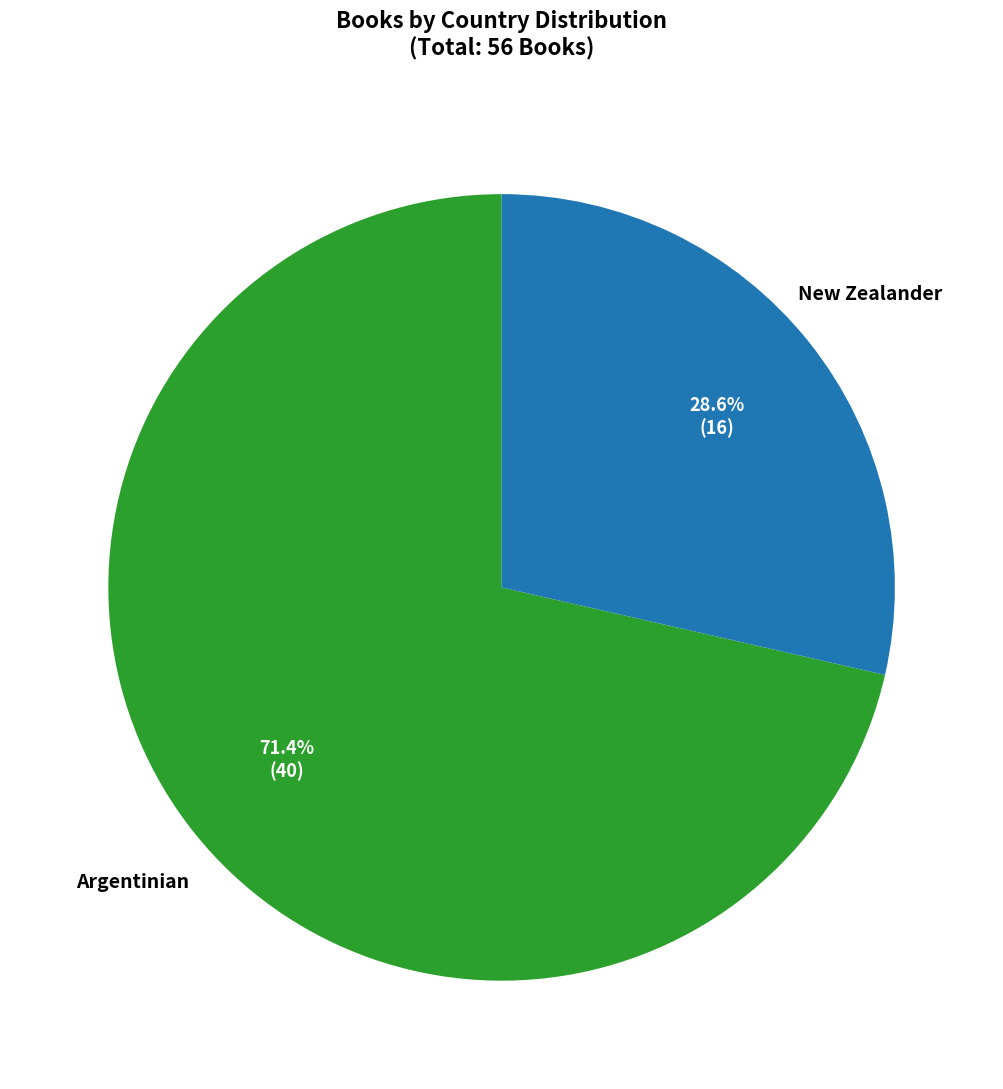

Does any single category account for the majority?

Yes